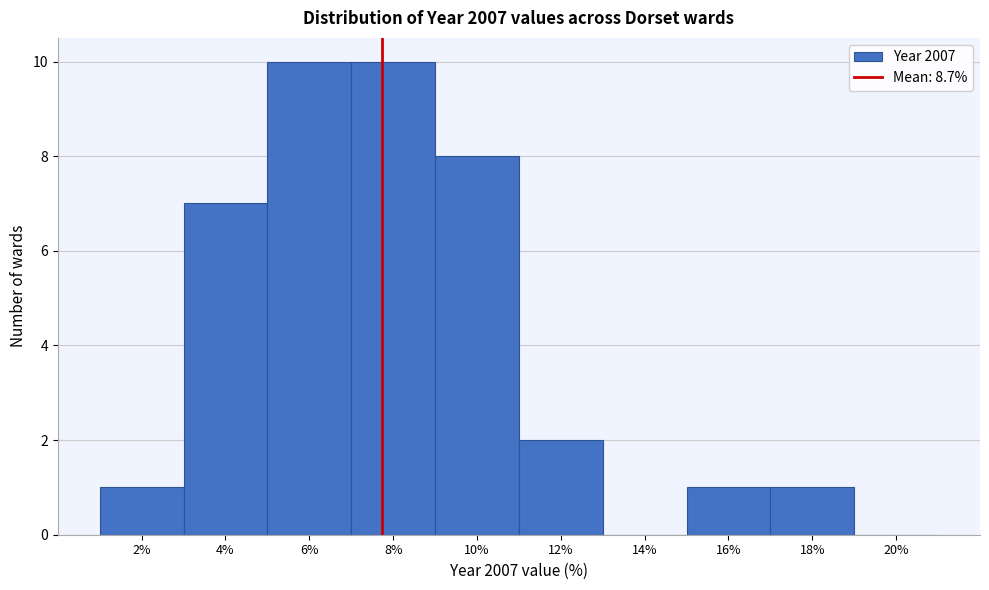

Reading left to right, what are all the values shown in this chart?

2%=1	4%=7	6%=10	8%=10	10%=8	12%=2	14%=0	16%=1	18%=1	20%=0